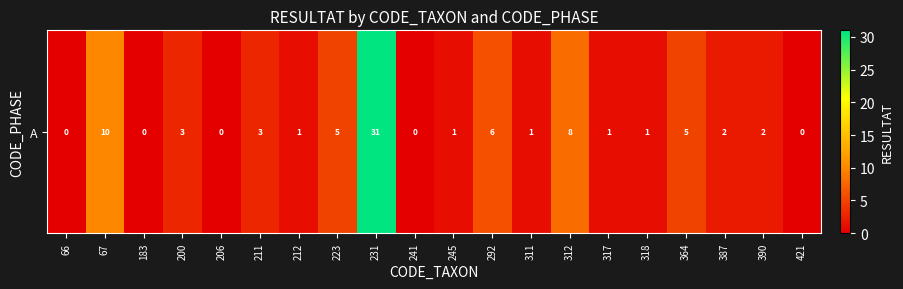

List the labels in order of value, largest first.

231, 67, 312, 292, 223, 364, 200, 211, 387, 390, 212, 245, 311, 317, 318, 66, 183, 206, 241, 421